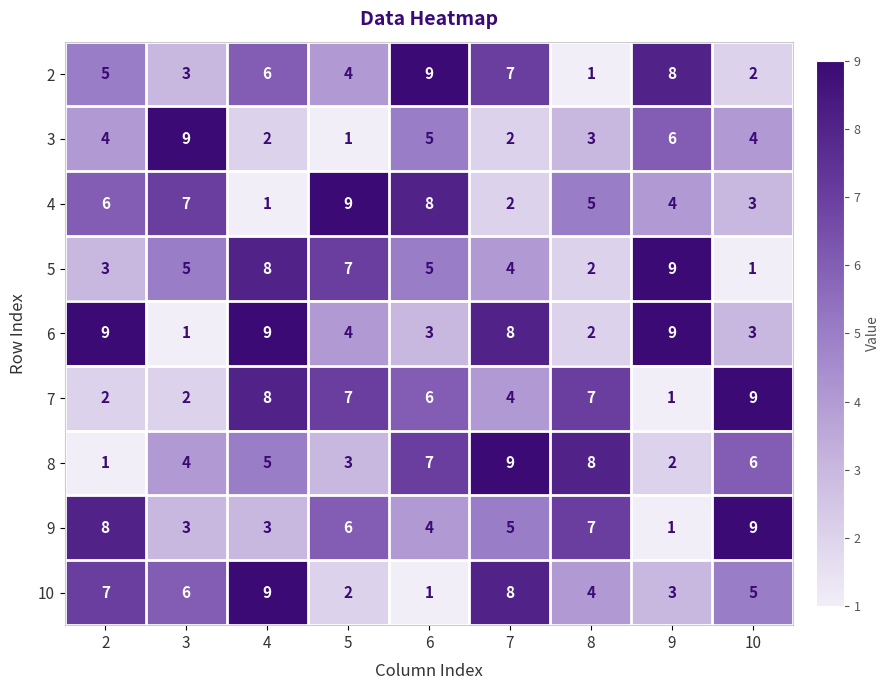

Count the number of categories in the chart.

9